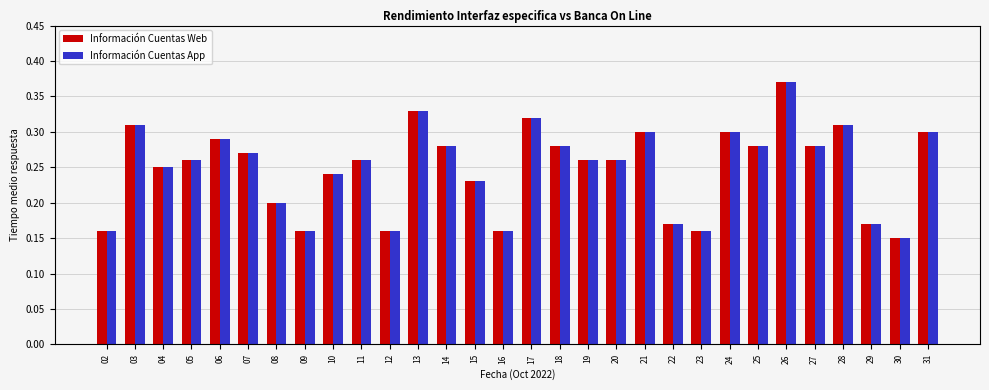

At which label does Información Cuentas App reach its minimum?

30